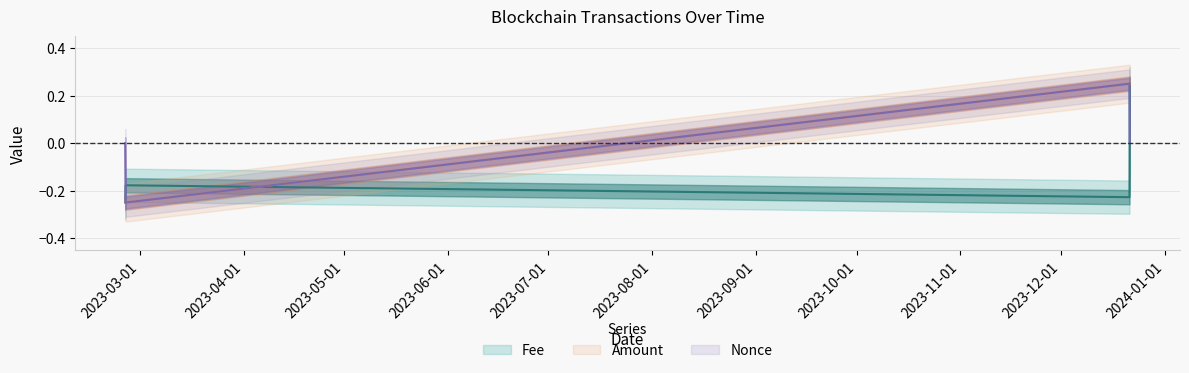

What is the minimum value for Amount?

-0.2